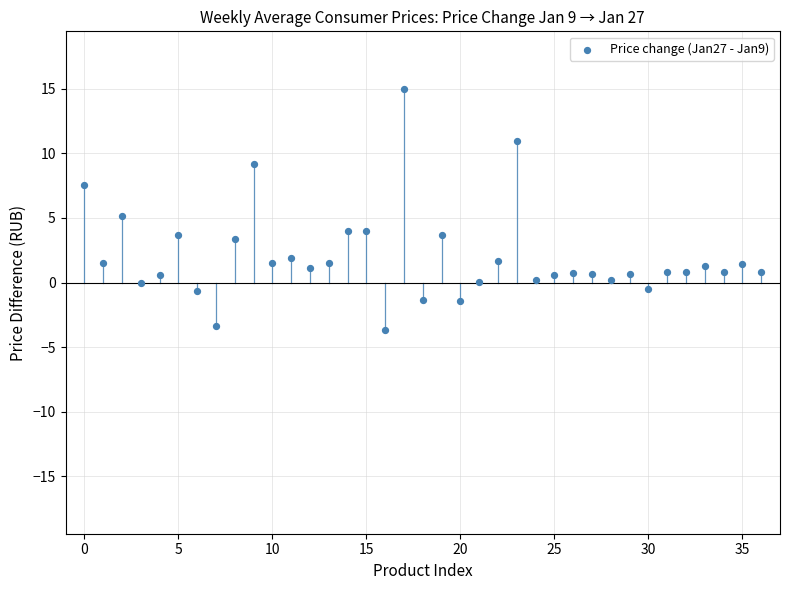

What is the range of Y values (max minus min)?

18.6